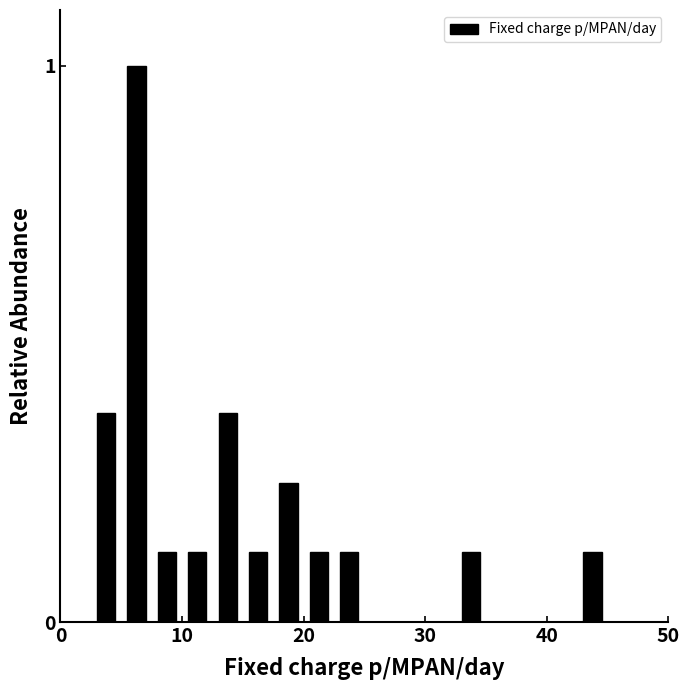

Around what value on the x-axis is the tallest bar? Give the approximate position of its centre, as read against the axis.

6